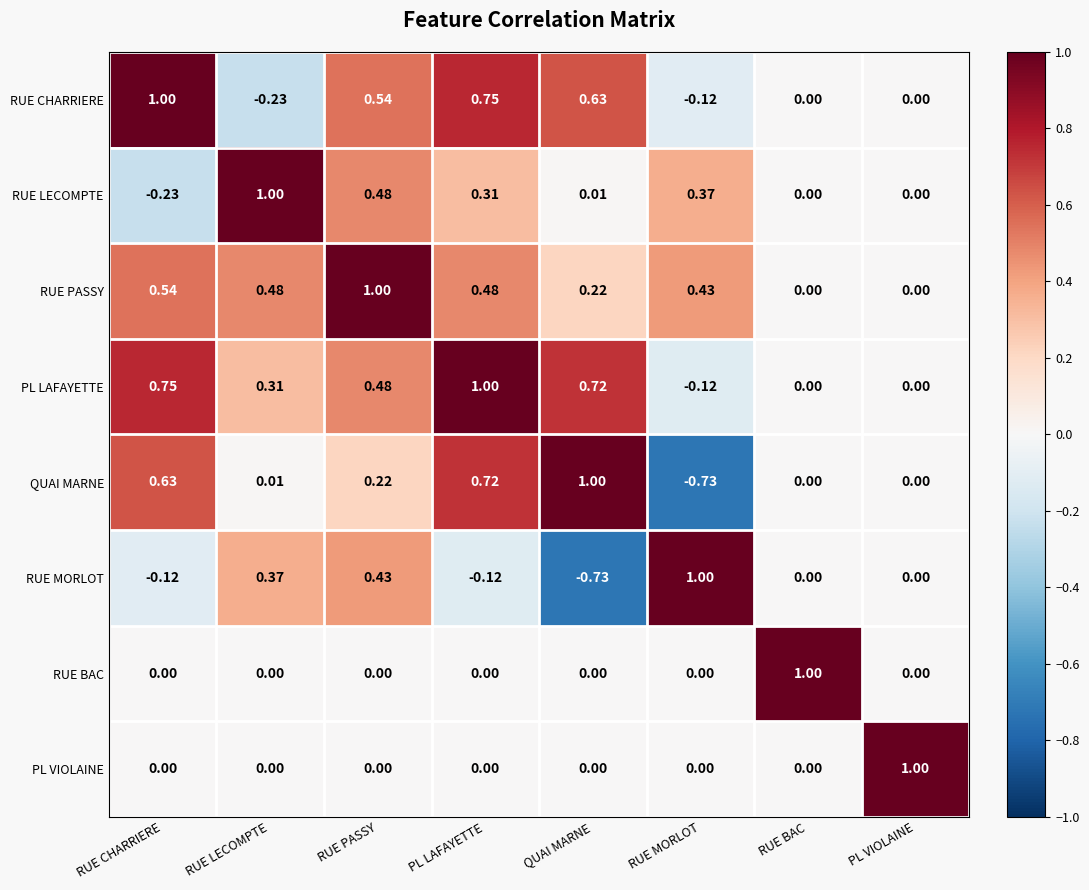

Where does the RUE MORLOT series first go above 0?

RUE LECOMPTE